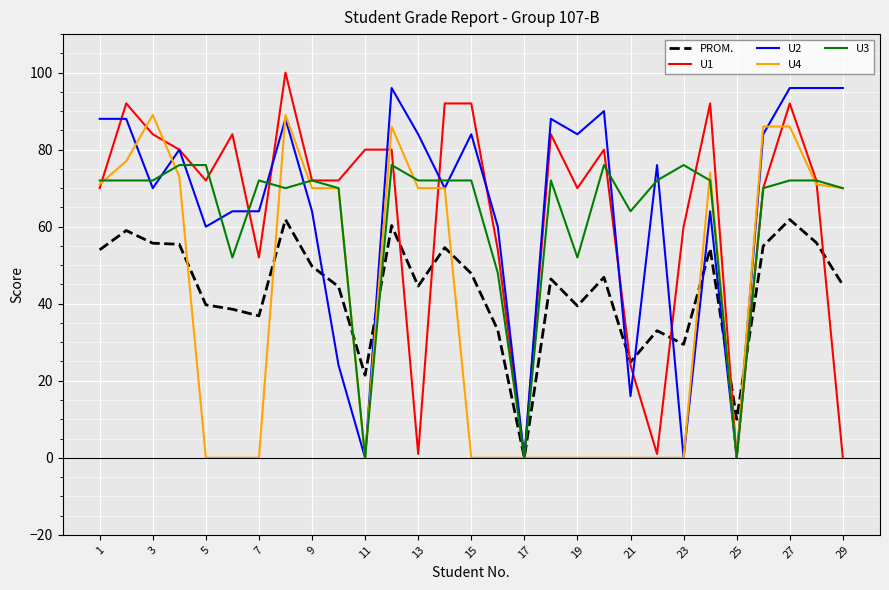

What is the maximum value shown in the chart?

100.0